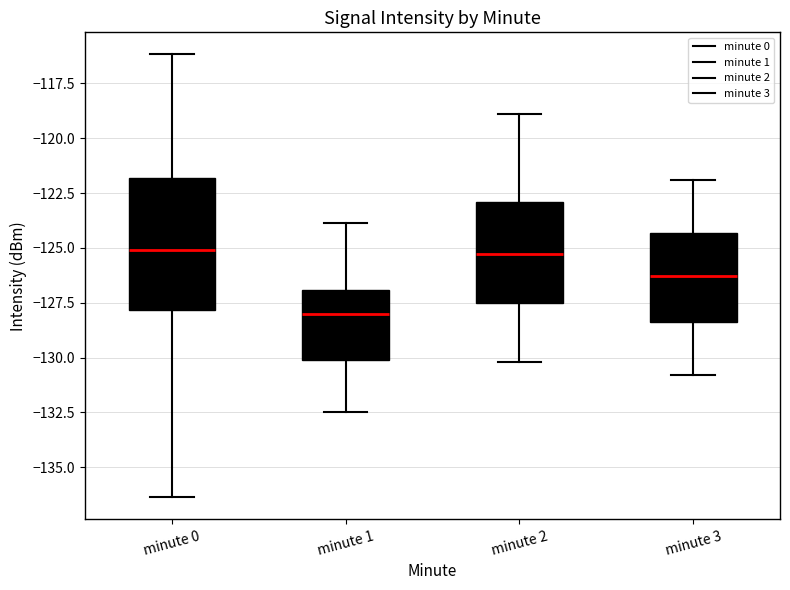

Comparing the boxes themselves (not the whiskers), which one is the tallest?

minute 0